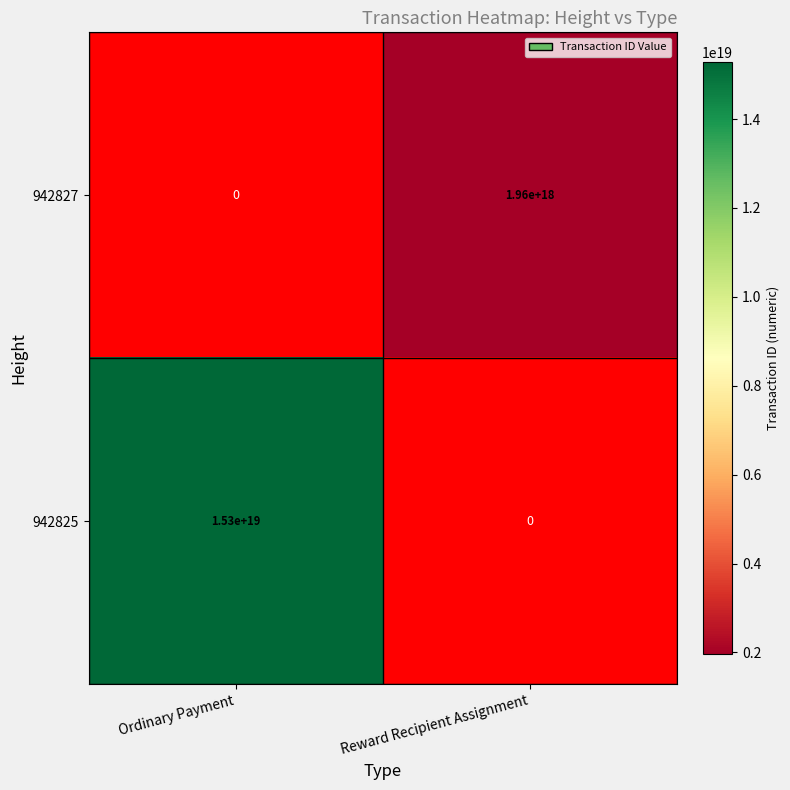

The value of 942825 at Ordinary Payment is 10666306111135698944.0. True or false?

False